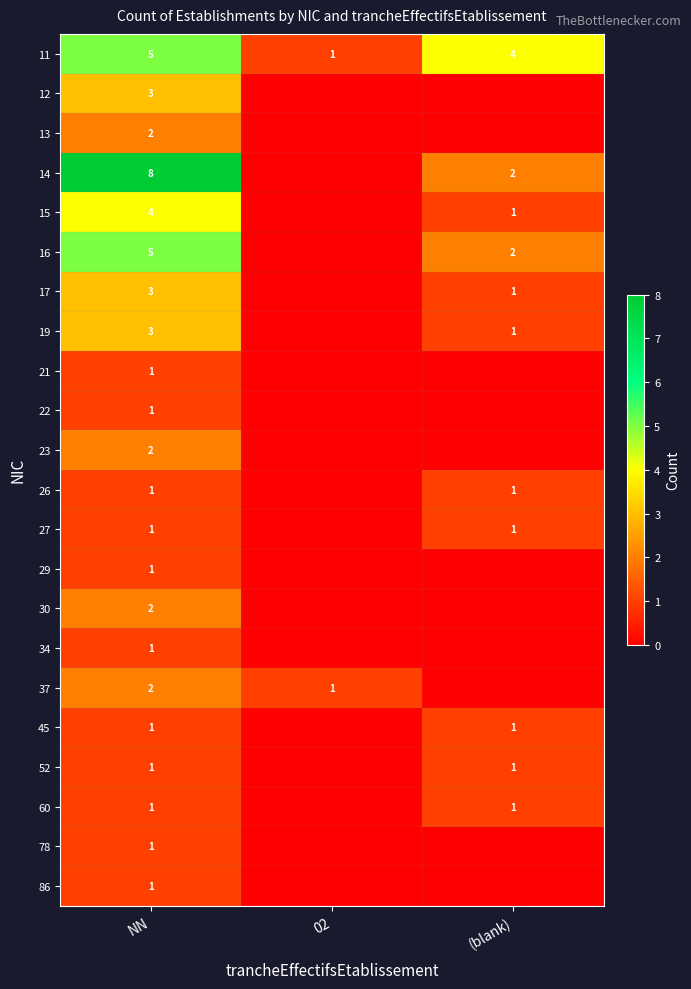

What is the difference between the maximum and minimum values in the 11 series?

4